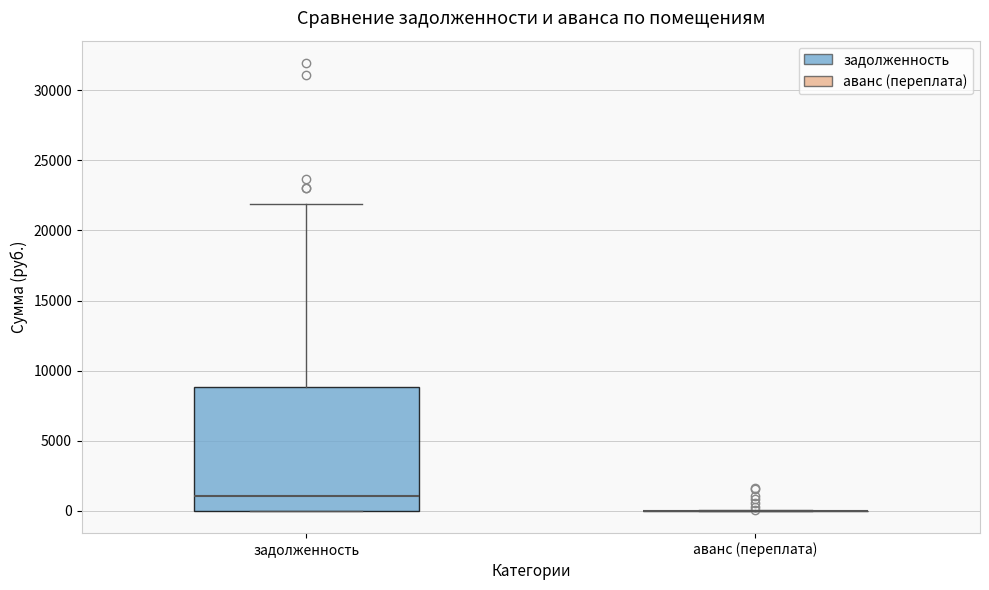

Reading left to right, transcribe this box plot: for each box, give where its median line is, the range the box spans, and where its two whiskers end, as read against the y-axis. The values are not printed on the chart, so give them approximately, as read against the axis.

задолженность: median 1000, box 0 to 9000, whiskers 0 to 22000
аванс (переплата): box collapsed to a line at 0, whiskers 0 to 0